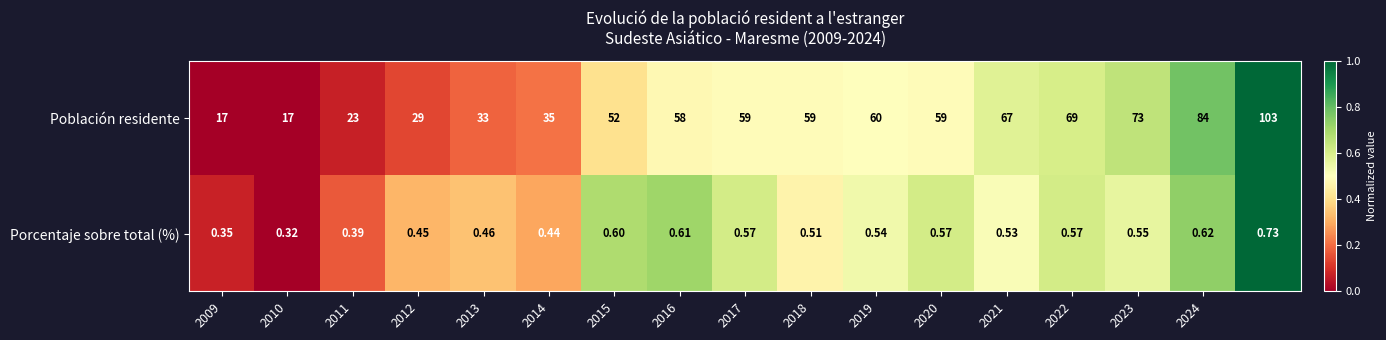

Rank the series by their average value, from lowest to highest.

Porcentaje sobre total (%), Población residente